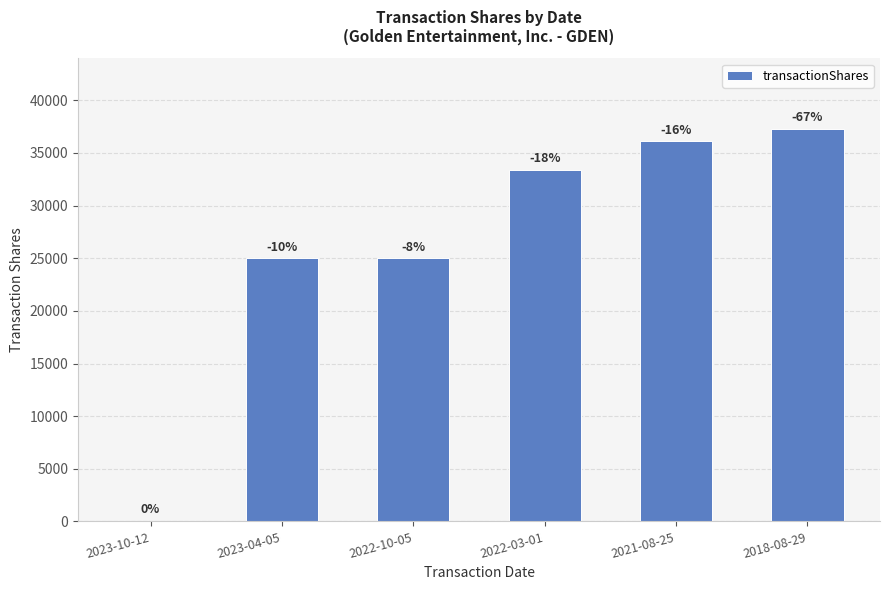

Rank the categories by value from highest to lowest.

2018-08-29, 2021-08-25, 2022-03-01, 2023-04-05, 2022-10-05, 2023-10-12